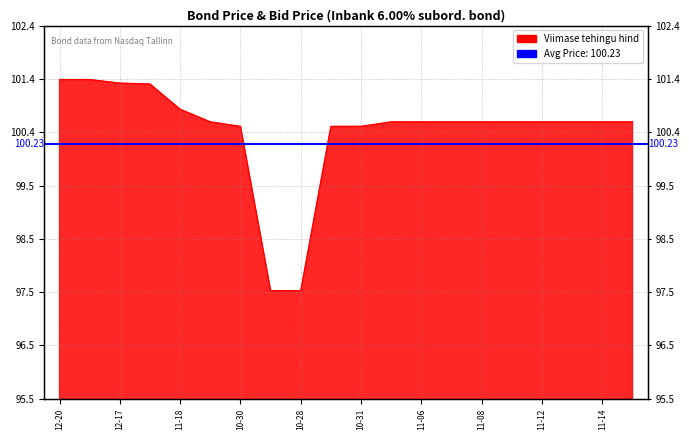

What is the label of the 6th point from the left?

2024-11-04